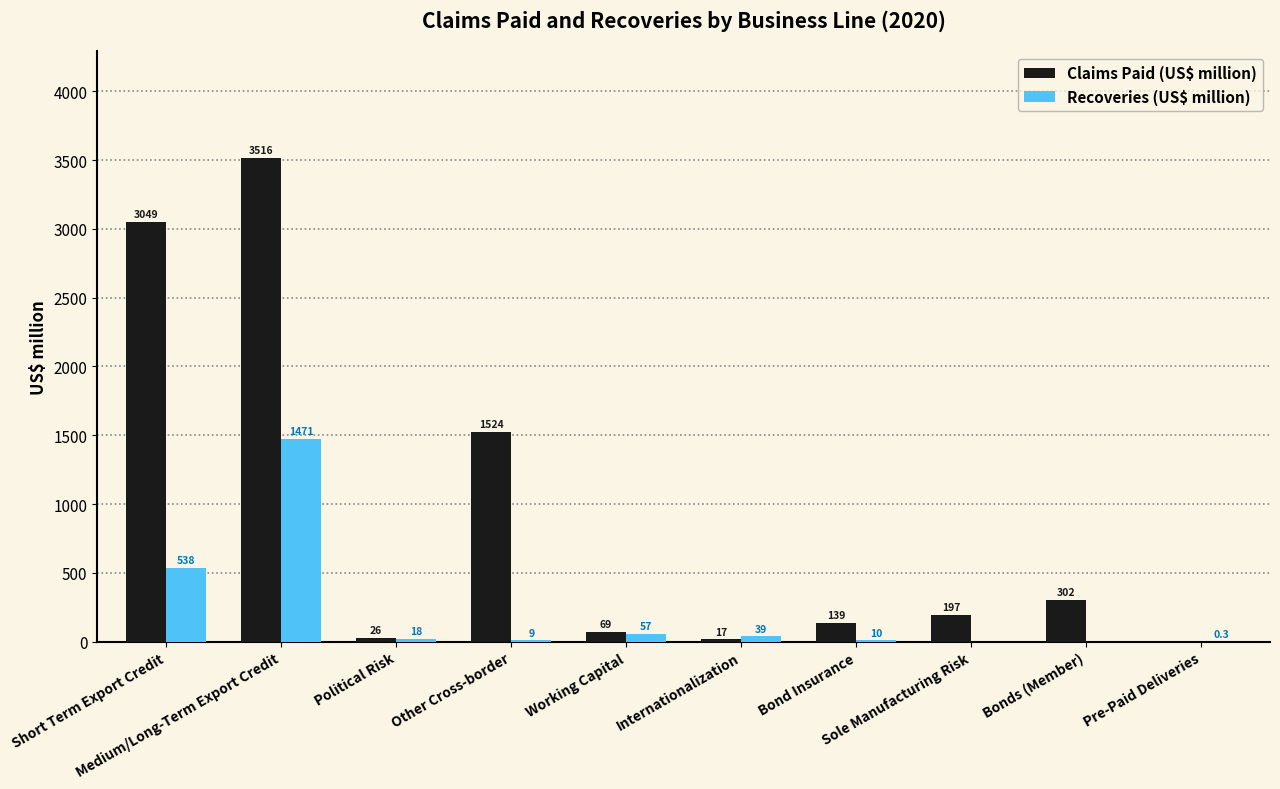

What is the sum of all Claims Paid (US$ million) values?

8839.0